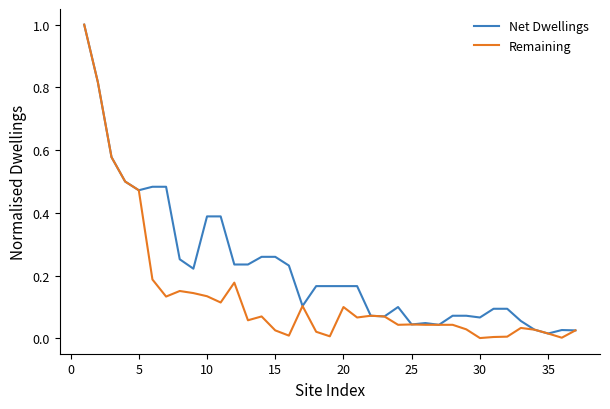

Which series has the widest spread of values?

Remaining